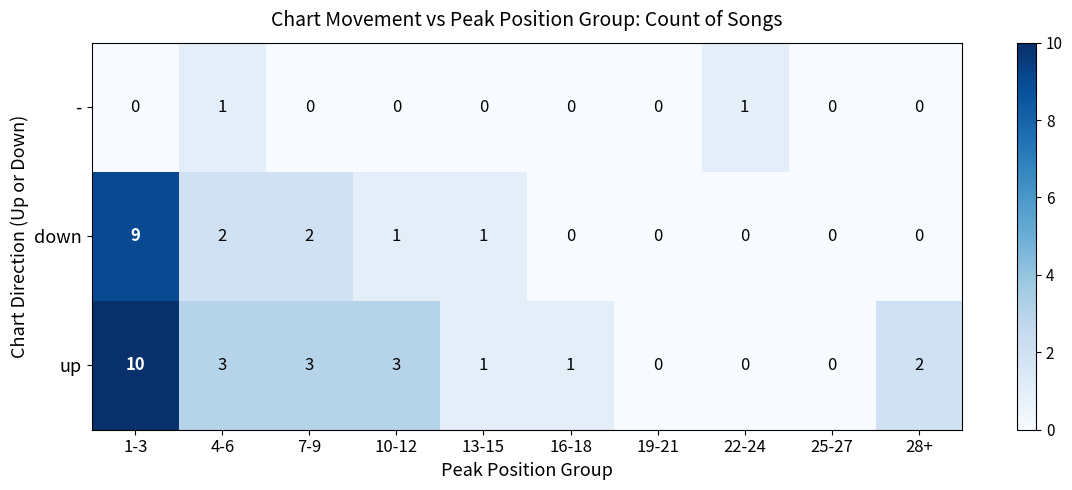

Rank the series by their average value, from lowest to highest.

-, down, up